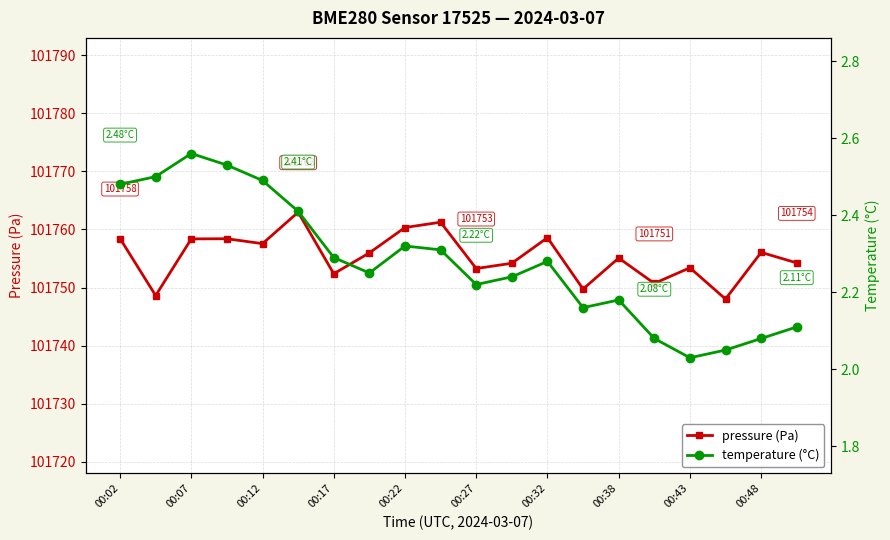

Rank the series by their maximum value, from highest to lowest.

pressure (Pa), temperature (°C)